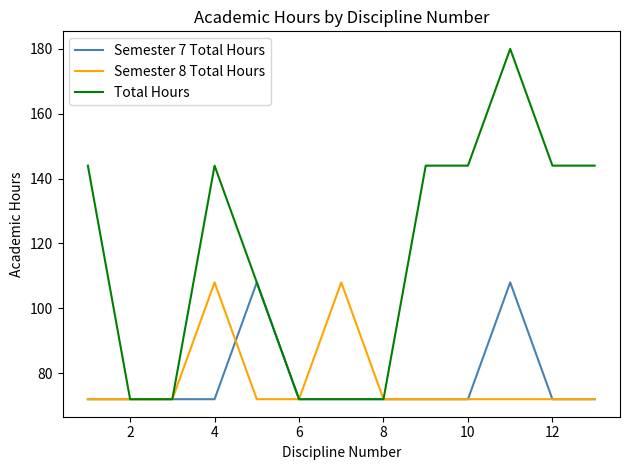

Which series has the largest total across all categories?

Total Hours